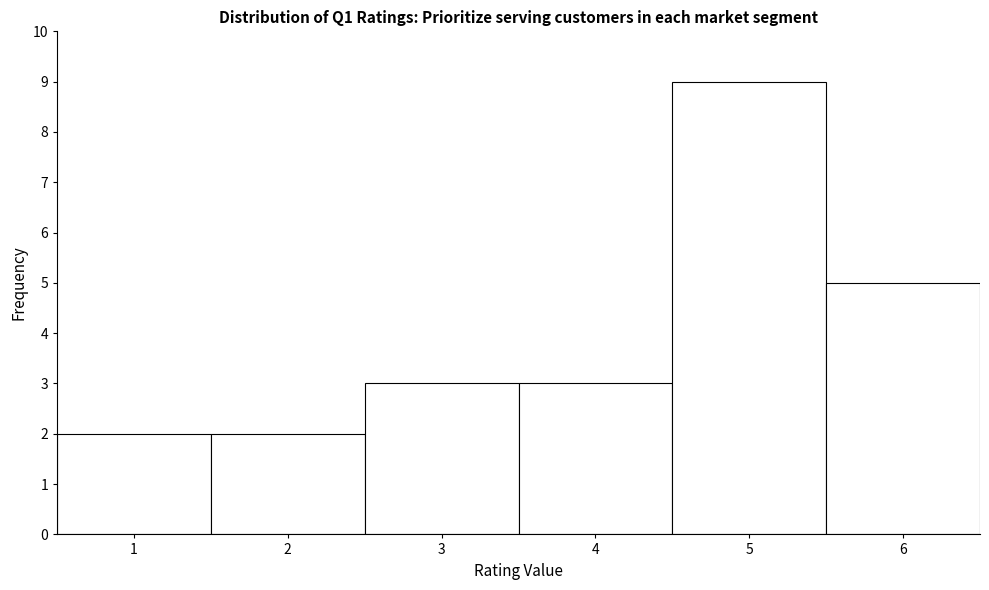

Over which range of the x-axis is the bar tallest?

4.5 to 5.5